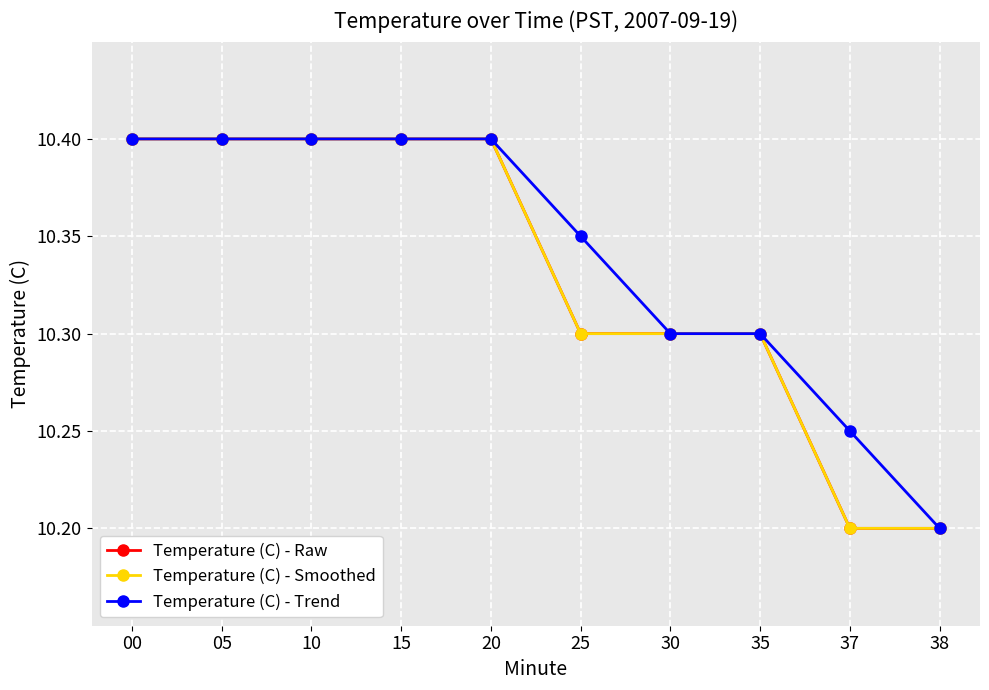

Does the chart have visible grid lines?

Yes